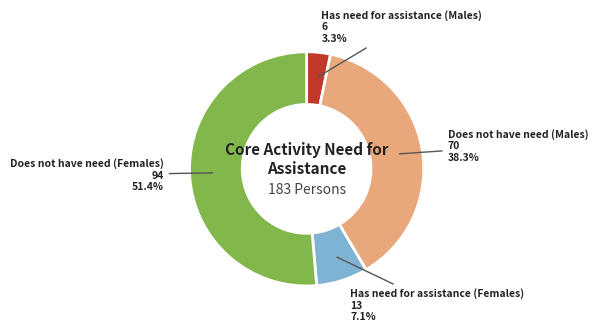

Is there any slice that represents more than half of the pie?

Yes